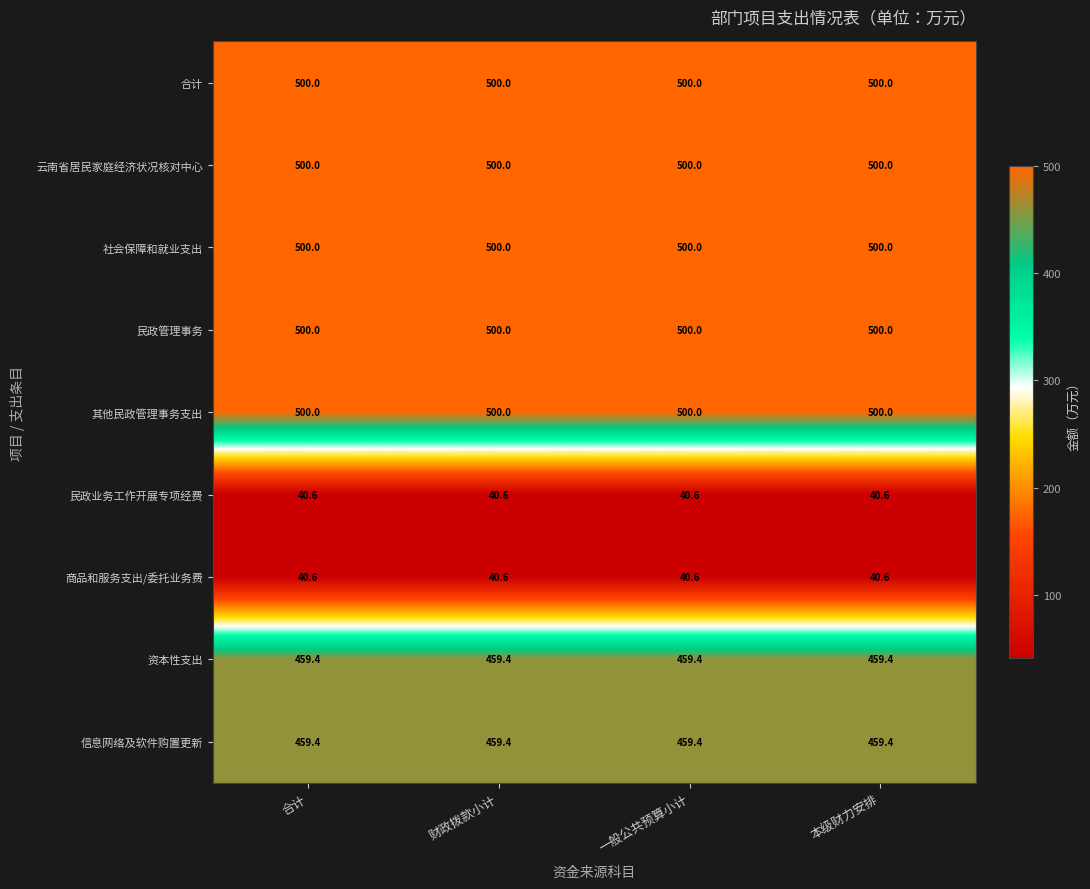

True or false: 其他民政管理事务支出 has a value of 500.0 at 合计.

True